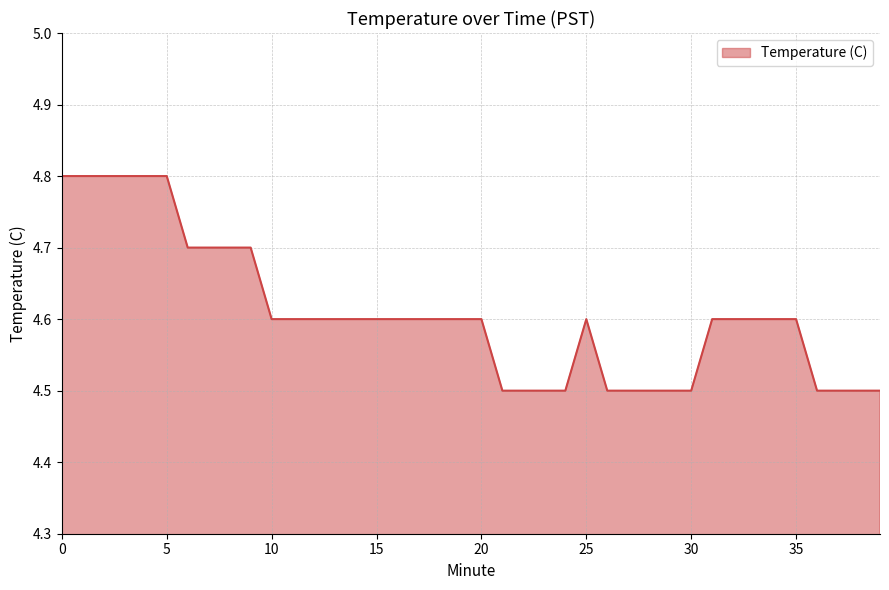

What is the difference between the maximum and minimum values?

0.3